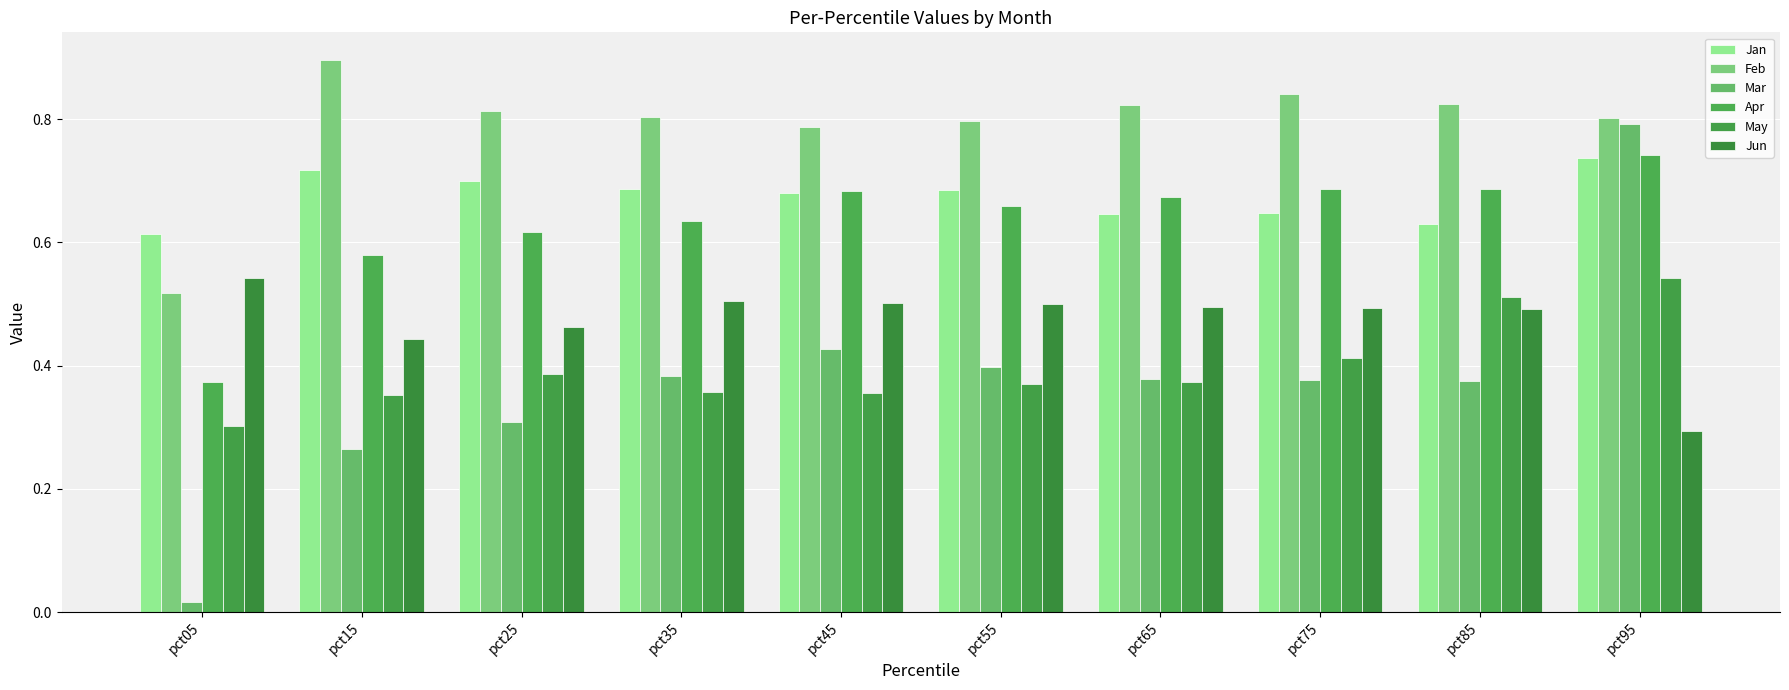

Reading left to right, list all the values displayed in this chart.

Jan: 0.6	0.7	0.7	0.7	0.7	0.7	0.6	0.6	0.6	0.7
Feb: 0.5	0.9	0.8	0.8	0.8	0.8	0.8	0.8	0.8	0.8
Mar: 0.0	0.3	0.3	0.4	0.4	0.4	0.4	0.4	0.4	0.8
Apr: 0.4	0.6	0.6	0.6	0.7	0.7	0.7	0.7	0.7	0.7
May: 0.3	0.4	0.4	0.4	0.4	0.4	0.4	0.4	0.5	0.5
Jun: 0.5	0.4	0.5	0.5	0.5	0.5	0.5	0.5	0.5	0.3